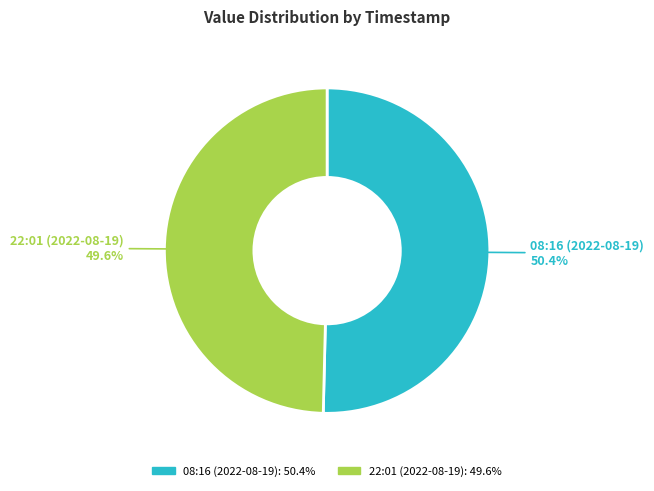

Does 22:01 (2022-08-19) account for over 50% of the chart?

No